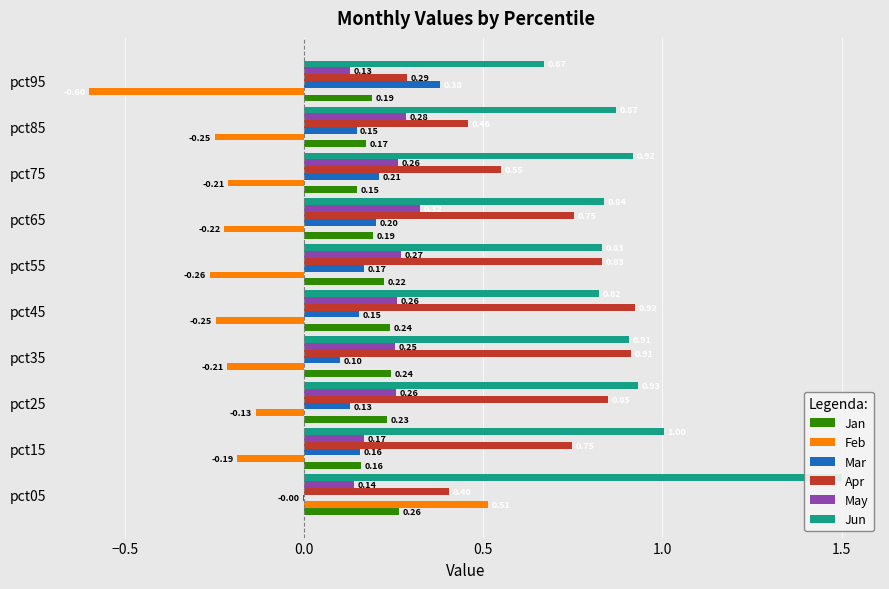

Is it true that Jan equals 0.3 at pct95?

False